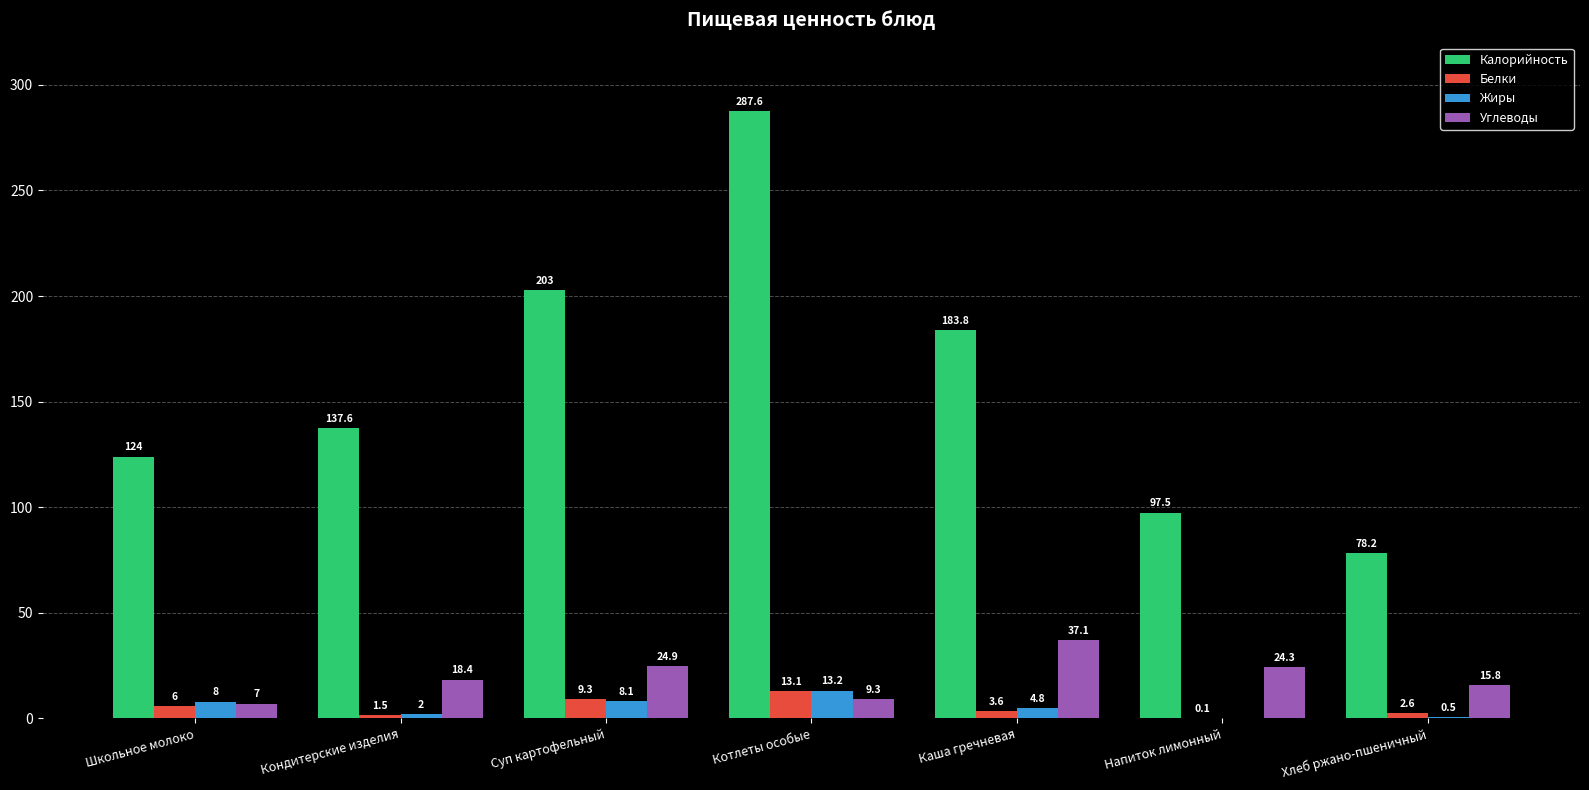

Where is Углеводы nearest to the value 22?

Напиток лимонный